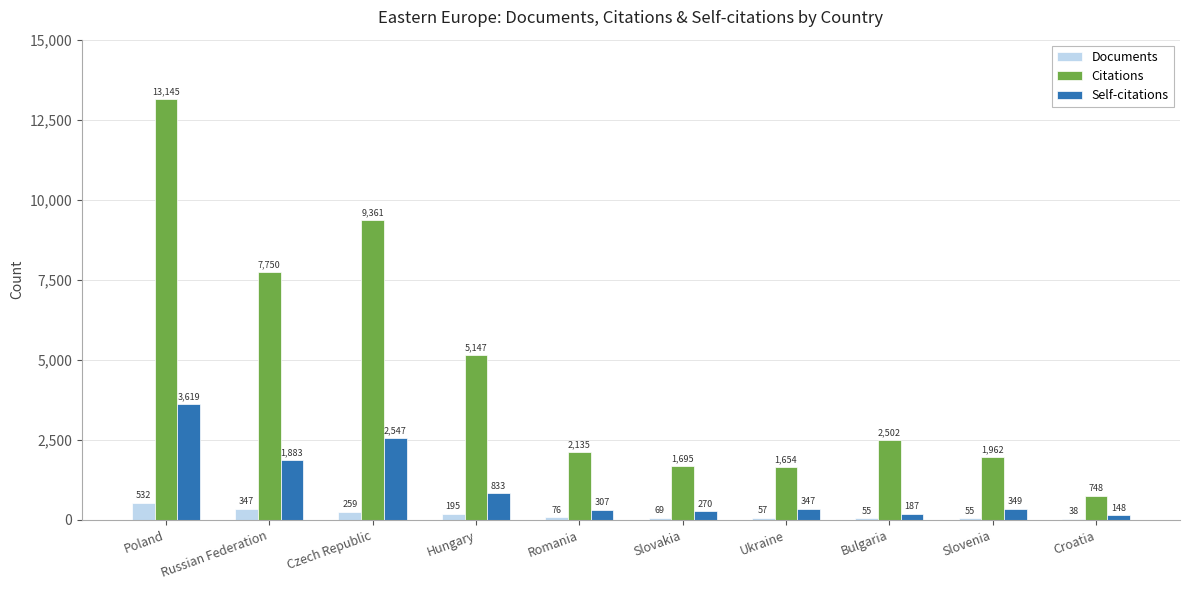

At which category is the sum across all series the highest?

Poland